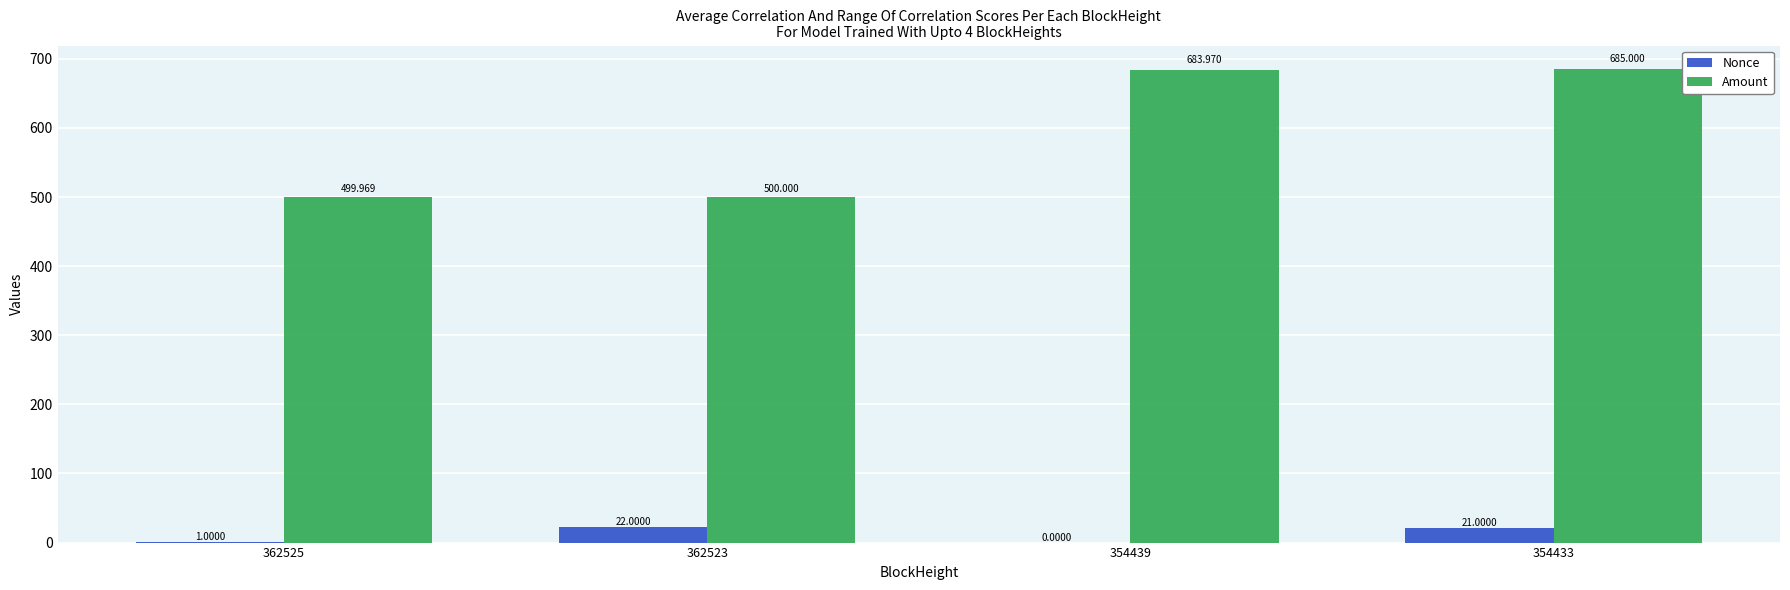

Which series has the largest total across all categories?

Amount